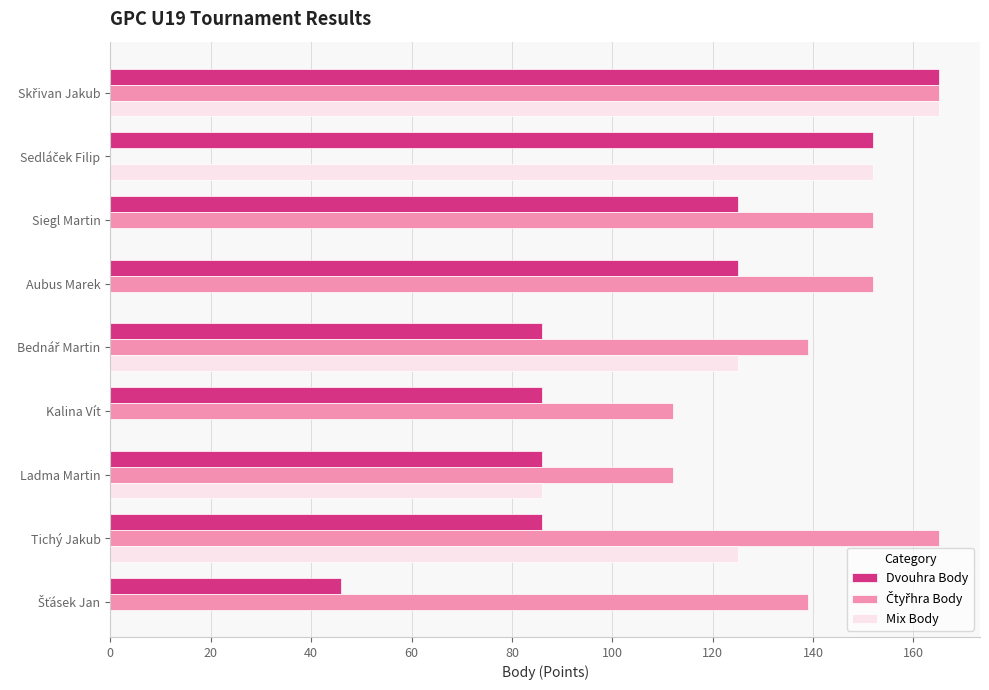

What is the highest value of the Dvouhra Body series?

165